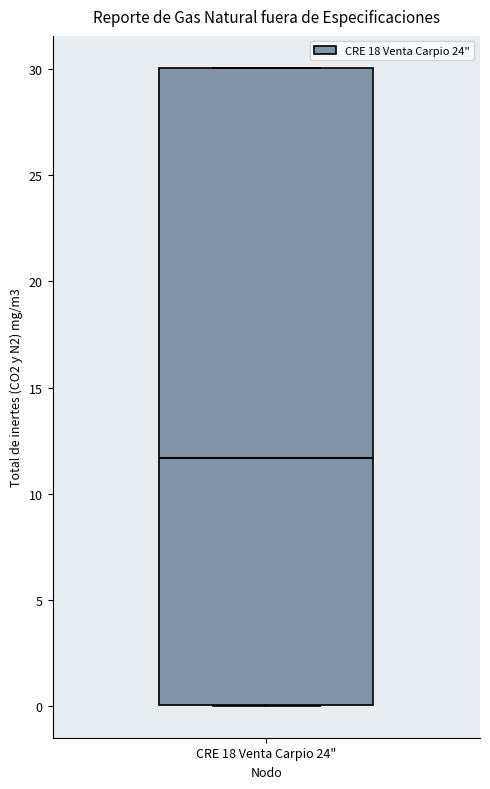

Read this box plot against the y-axis: the position of the median line, the range covered by the box, and the ends of both whiskers. The values are not printed on the chart, so give them approximately, as read against the axis.

median 11.5, box 0.0 to 30.0, whiskers 0.0 to 30.0